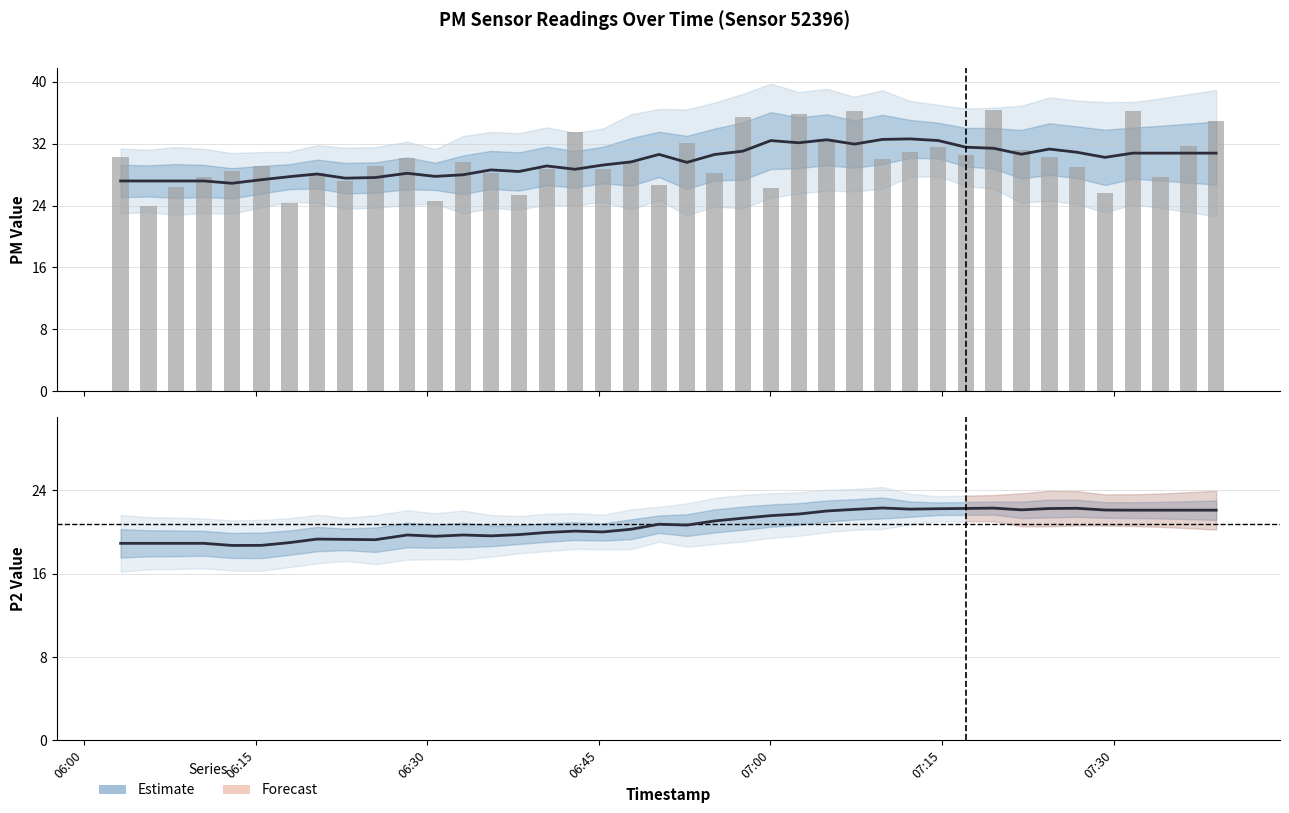

At how many categories does at least one series exceed 22?

40